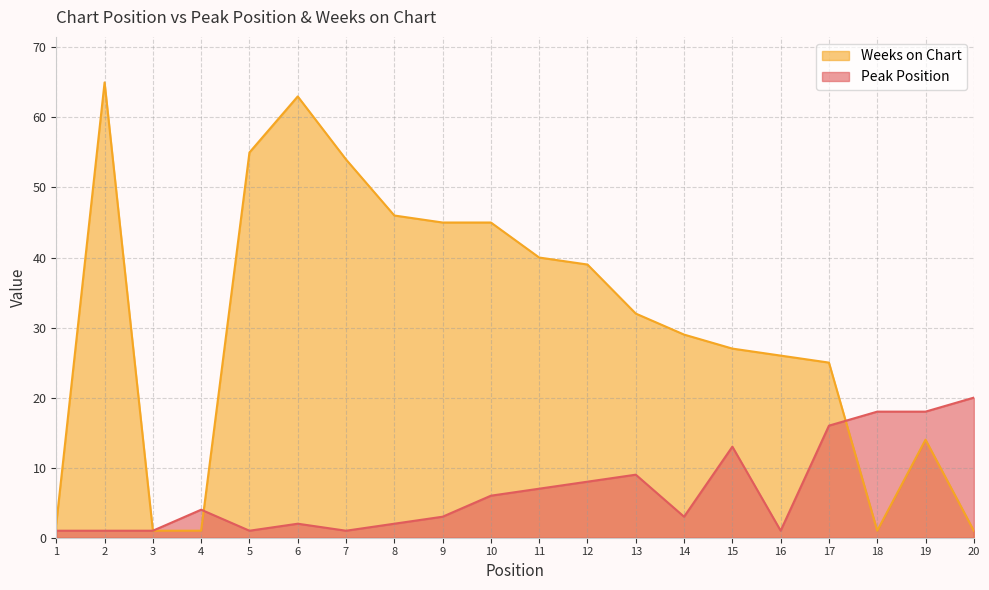

Reading right to left, what are all the values shown in this chart?

Peak Position: 20=20	19=18	18=18	17=16	16=1	15=13	14=3	13=9	12=8	11=7	10=6	9=3	8=2	7=1	6=2	5=1	4=4	3=1	2=1	1=1
Weeks on Chart: 20=1	19=14	18=1	17=25	16=26	15=27	14=29	13=32	12=39	11=40	10=45	9=45	8=46	7=54	6=63	5=55	4=1	3=1	2=65	1=2